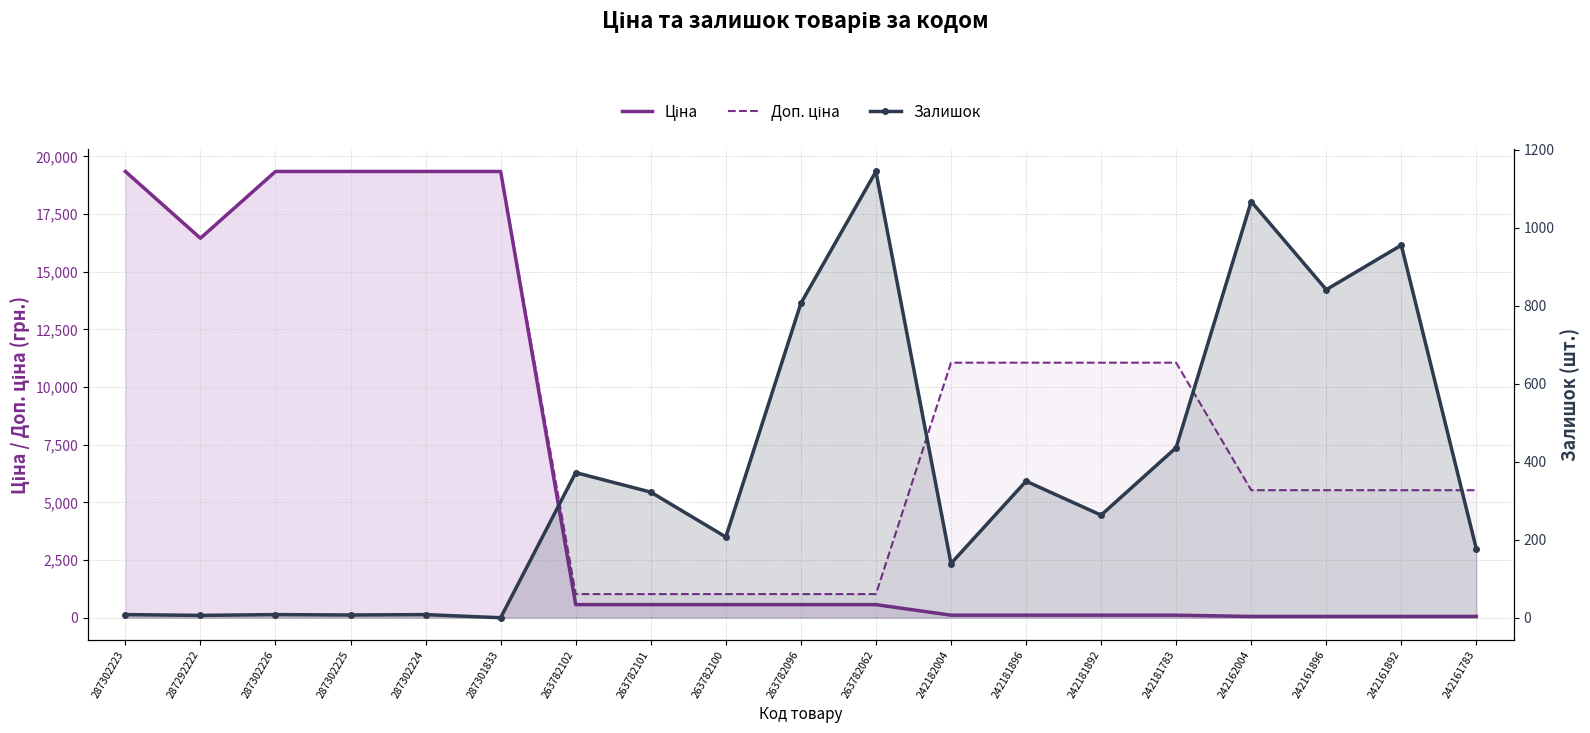

Which series has the largest total across all categories?

Доп. ціна